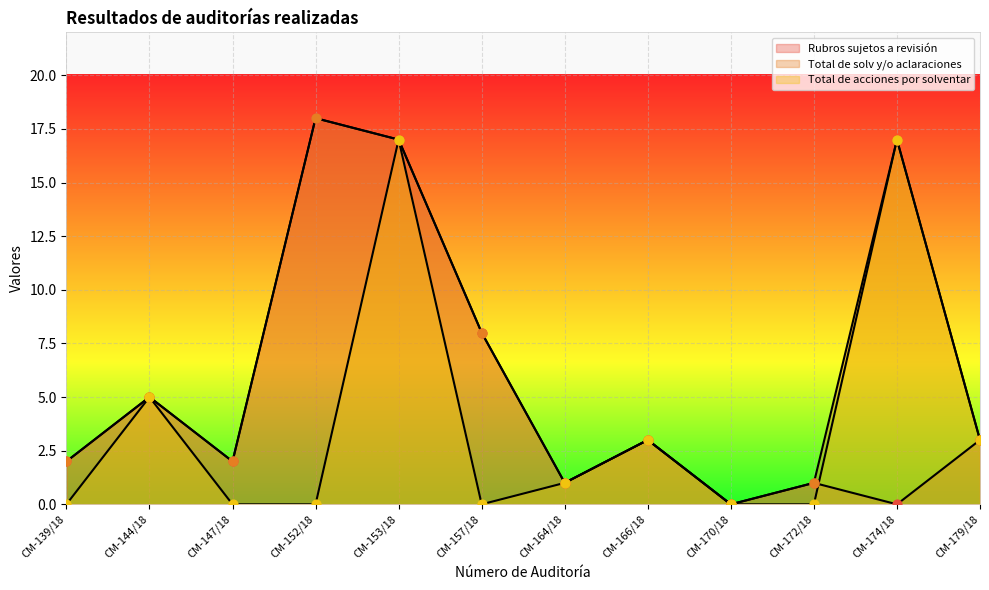

What are all the series names shown in the legend?

Rubros sujetos a revisión, Total de solv y/o aclaraciones, Total de acciones por solventar